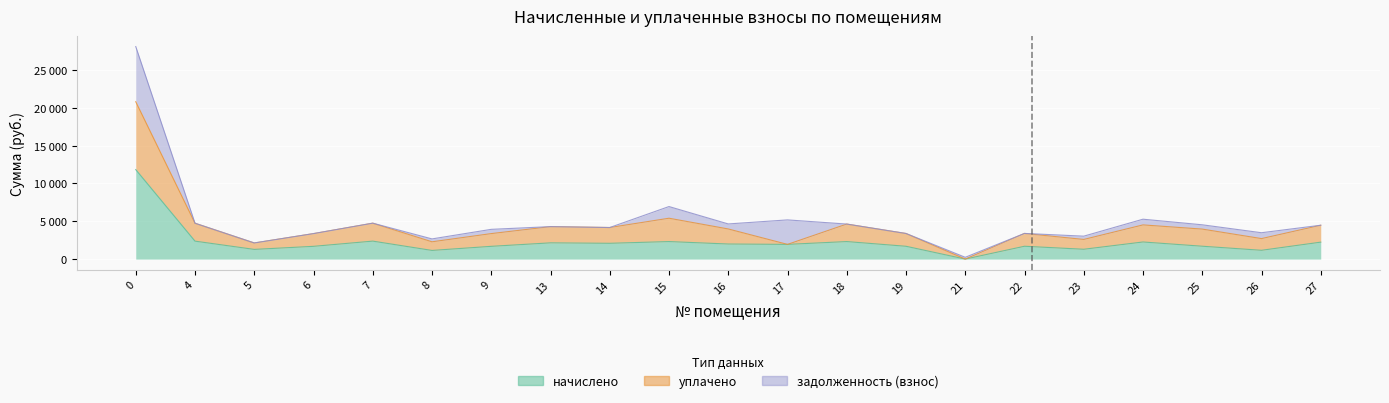

What is the difference between the начислено values at 23 and 18?

1017.6